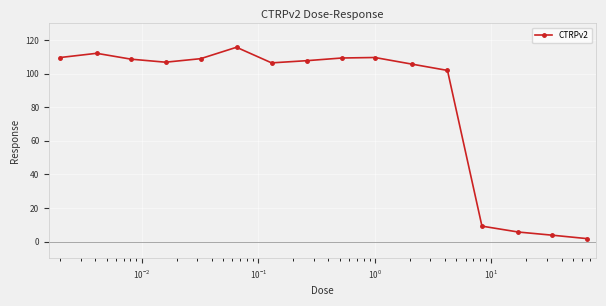

What is the maximum value shown in the chart?

115.8